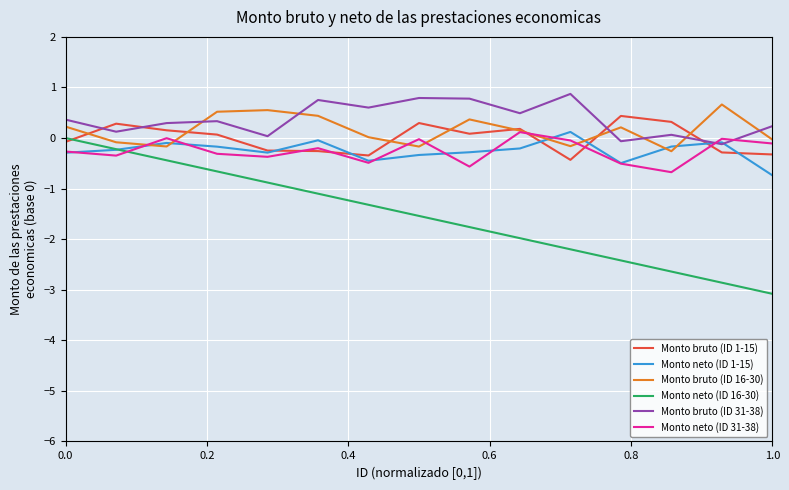

Which series has the largest range (max minus min)?

Monto neto (ID 16-30)